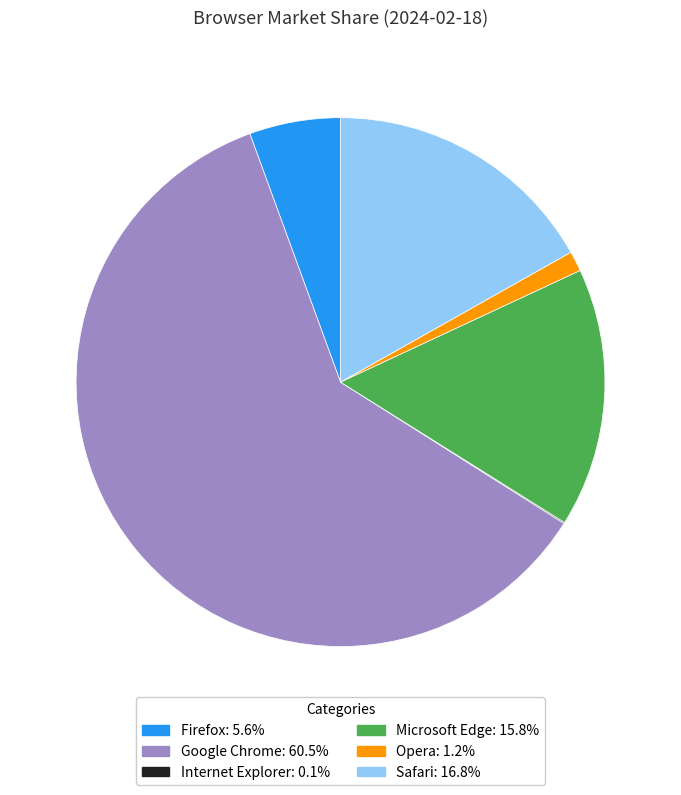

Which slice is the largest?

Google Chrome